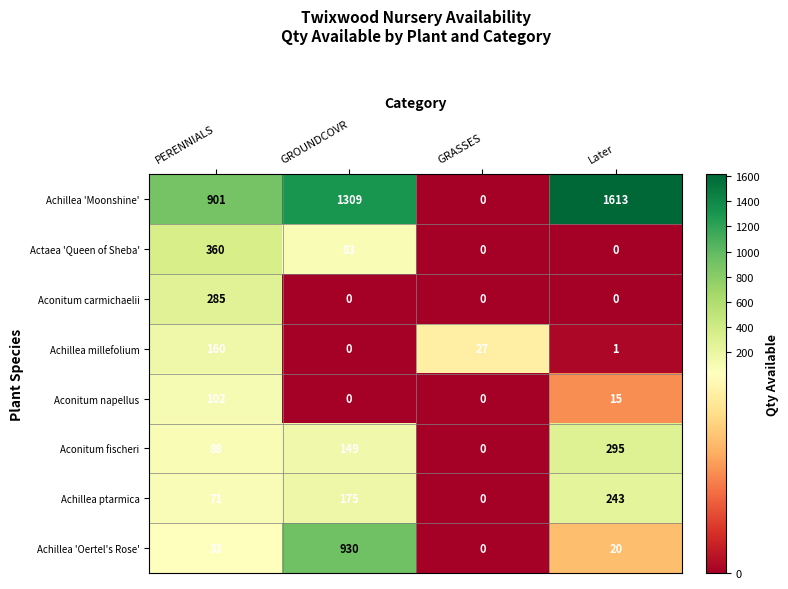

Which label corresponds to the largest value in the chart?

Later